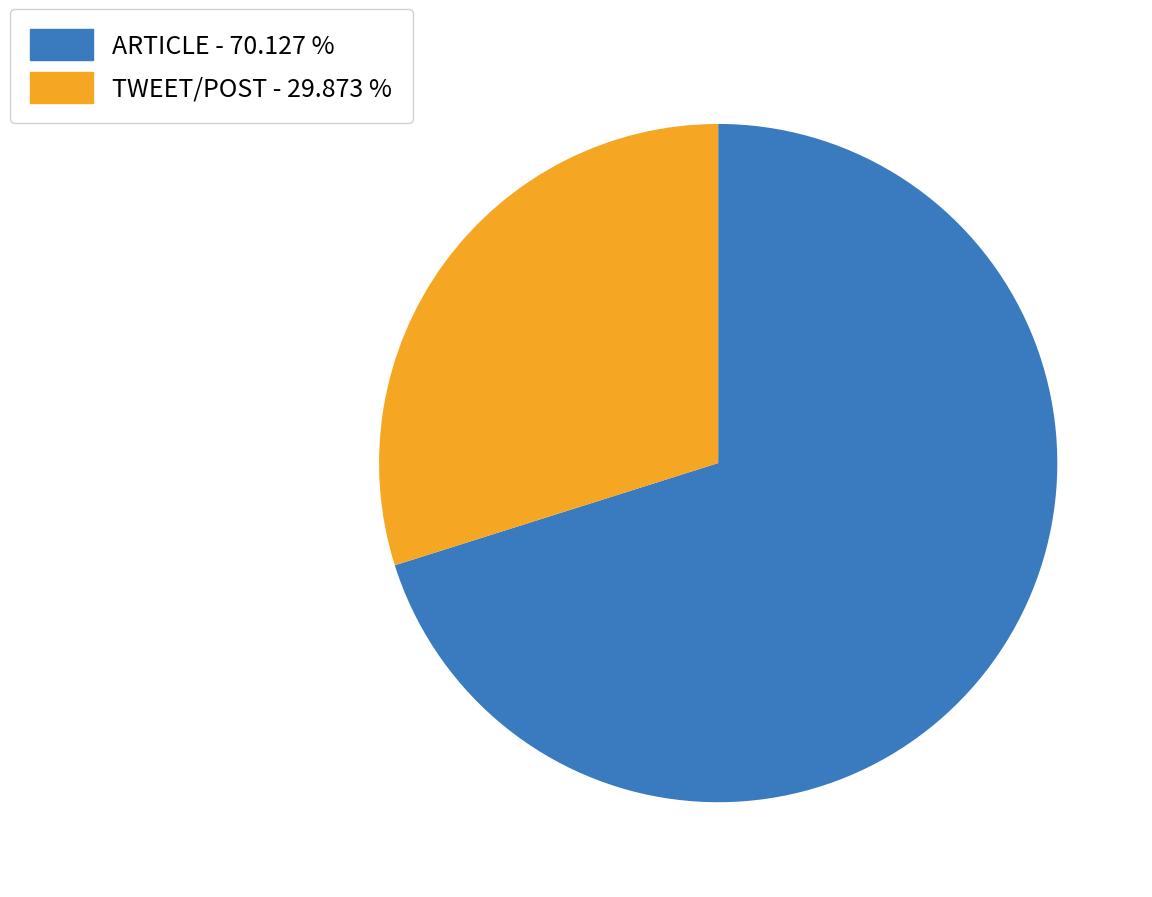

What is the largest slice in the pie chart?

ARTICLE - 70.127 %